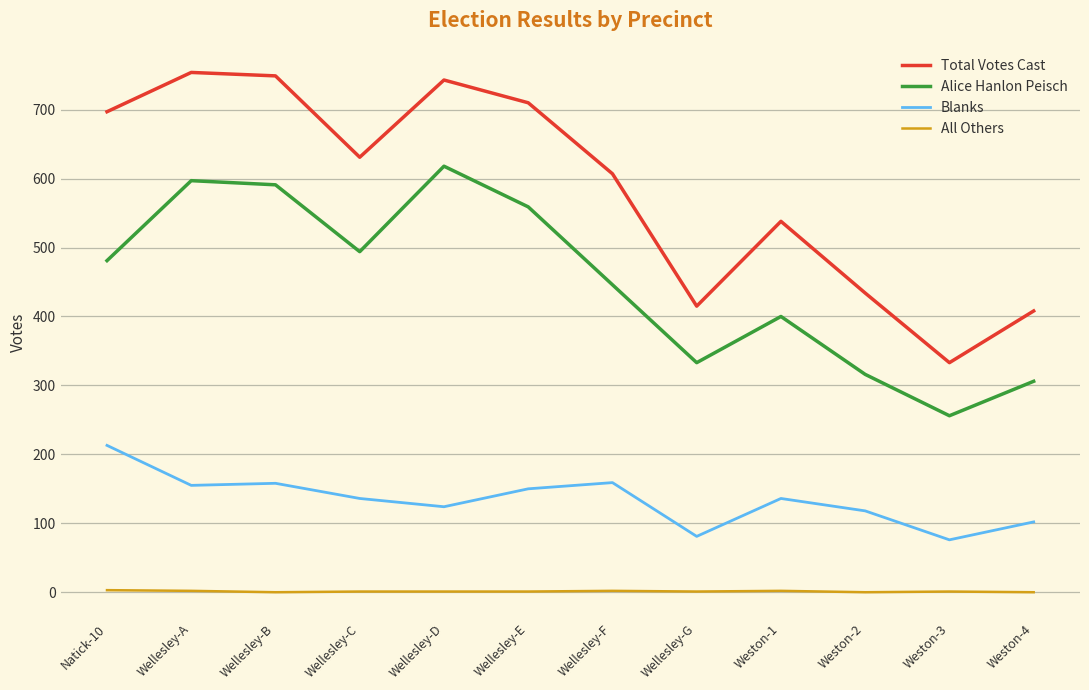

Is it true that Blanks equals 92 at Wellesley-F?

False